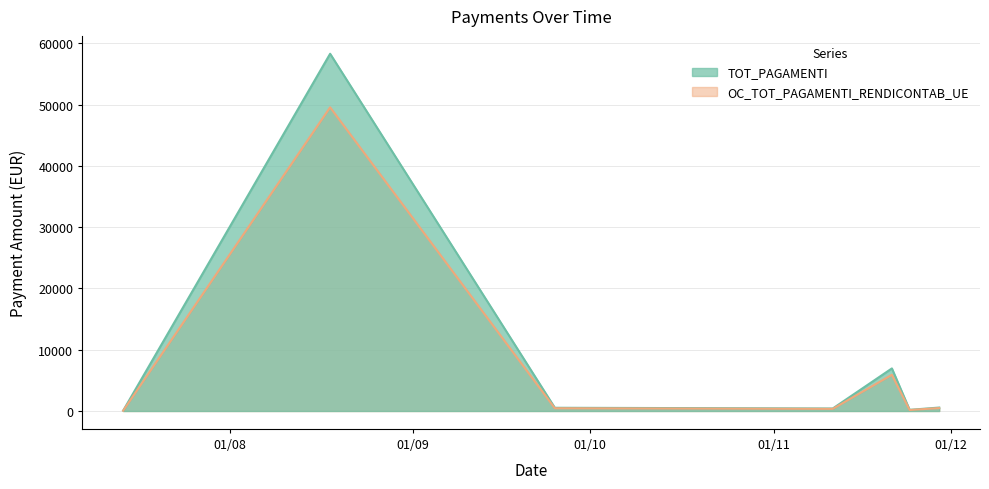

Does the chart have visible grid lines?

Yes